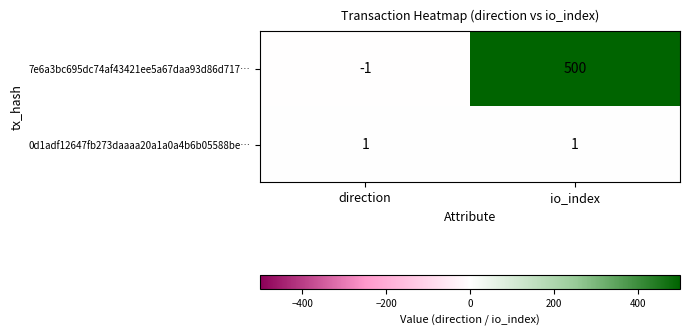

The value of 0d1adf12647fb273daaaa20a1a0a4b6b05588be… at io_index is 1. True or false?

True